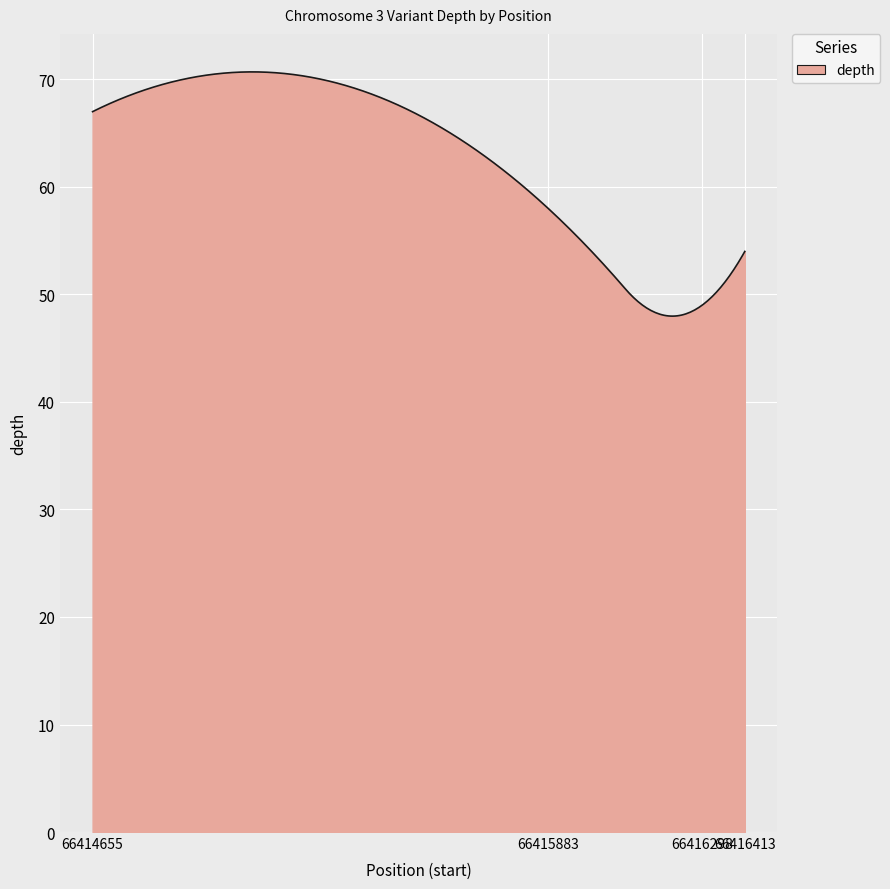

What is the greatest value displayed?

70.7